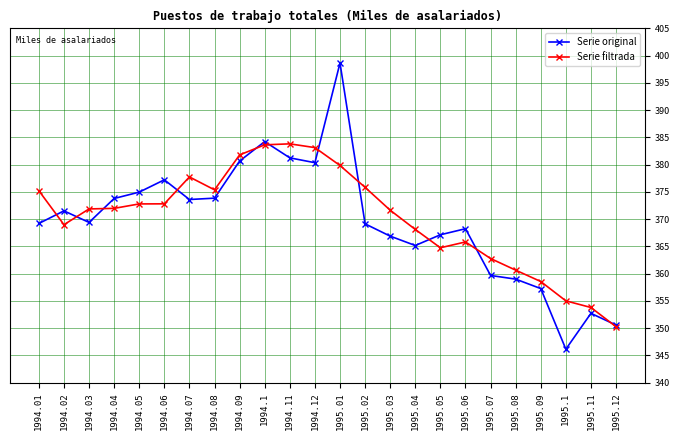

What is the average value of the Serie original series?

369.6